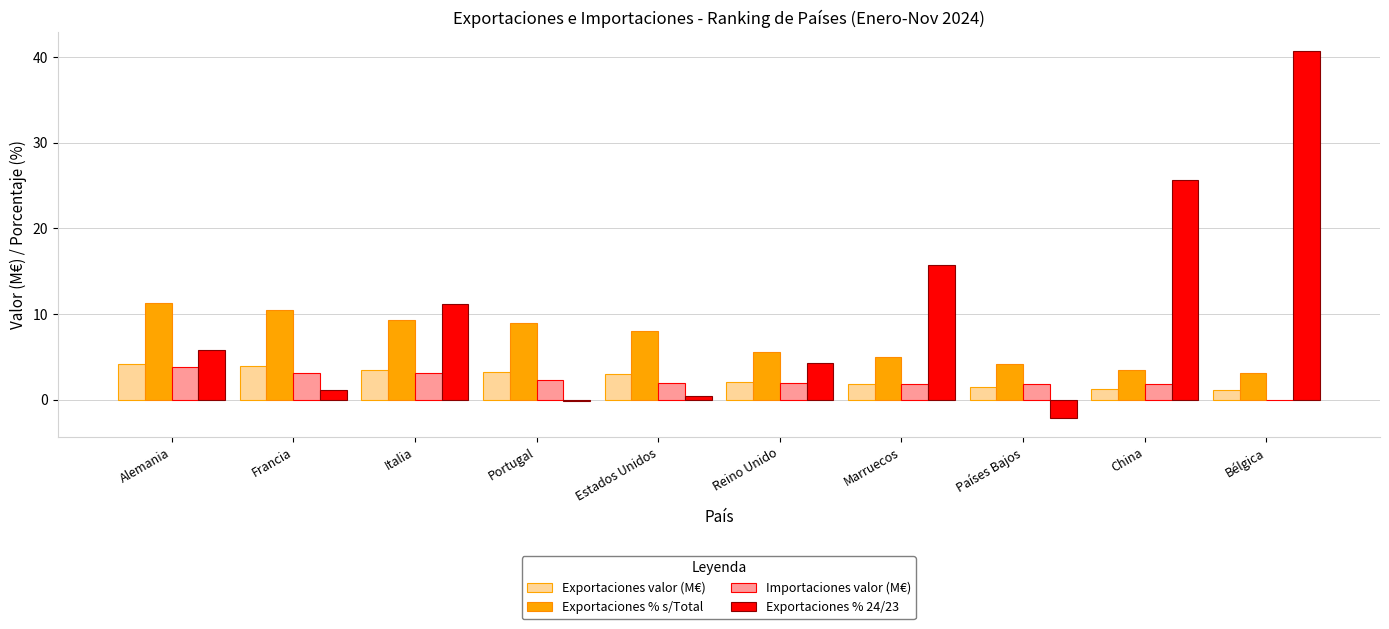

Which series has the largest range (max minus min)?

Exportaciones % 24/23